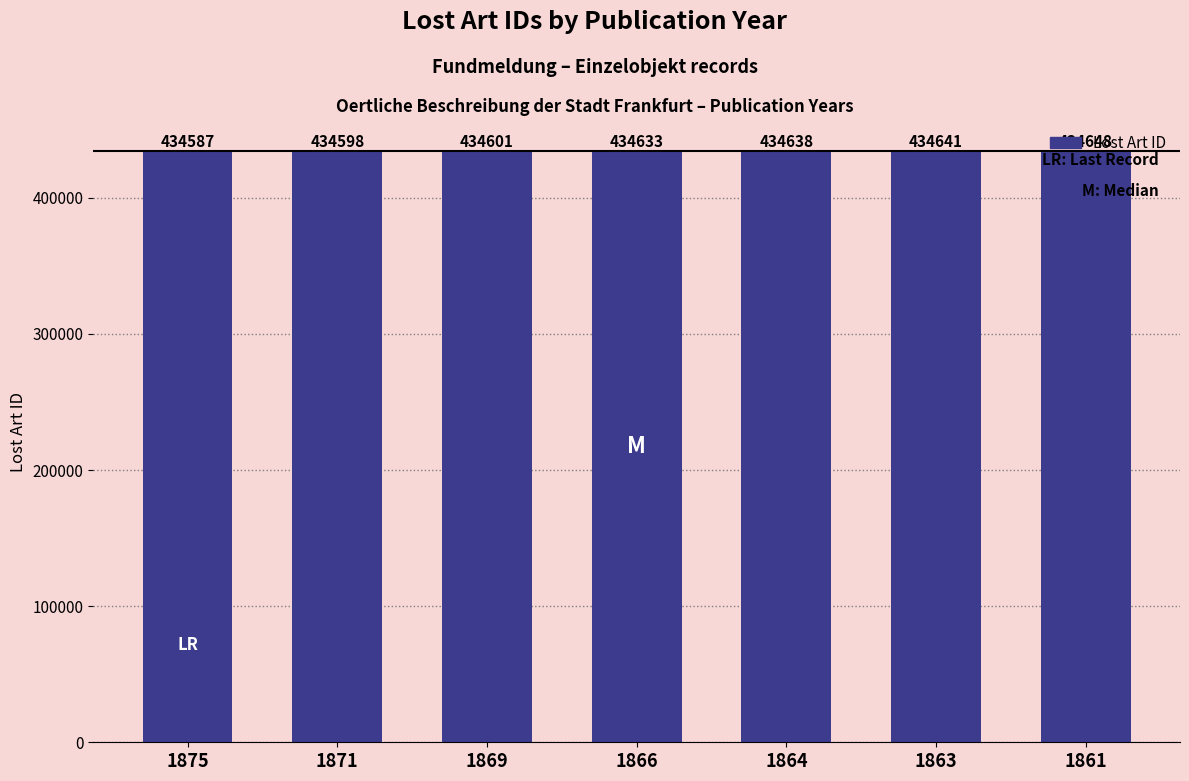

Reading right to left, list all the values displayed in this chart.

1861=434648	1863=434641	1864=434638	1866=434633	1869=434601	1871=434598	1875=434587